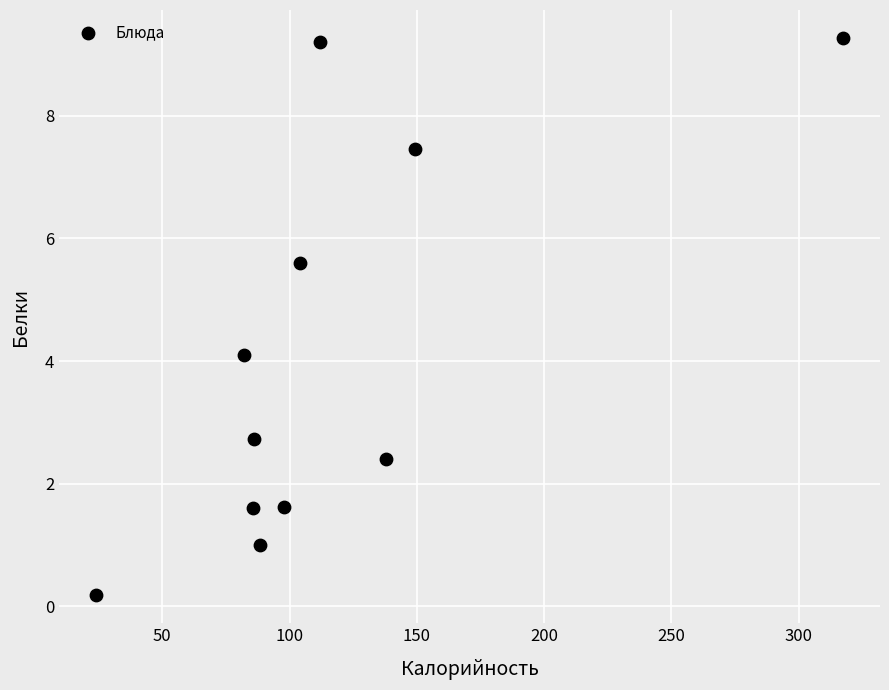

What Y value in the scatter plot is closest to 4?

4.1